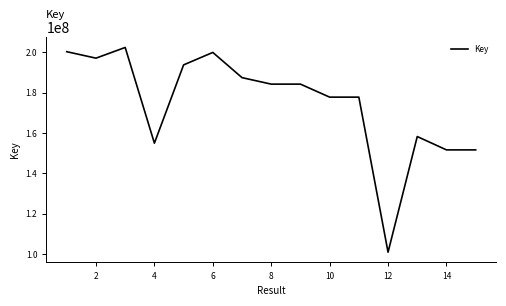

What is the smallest value displayed?

100890679